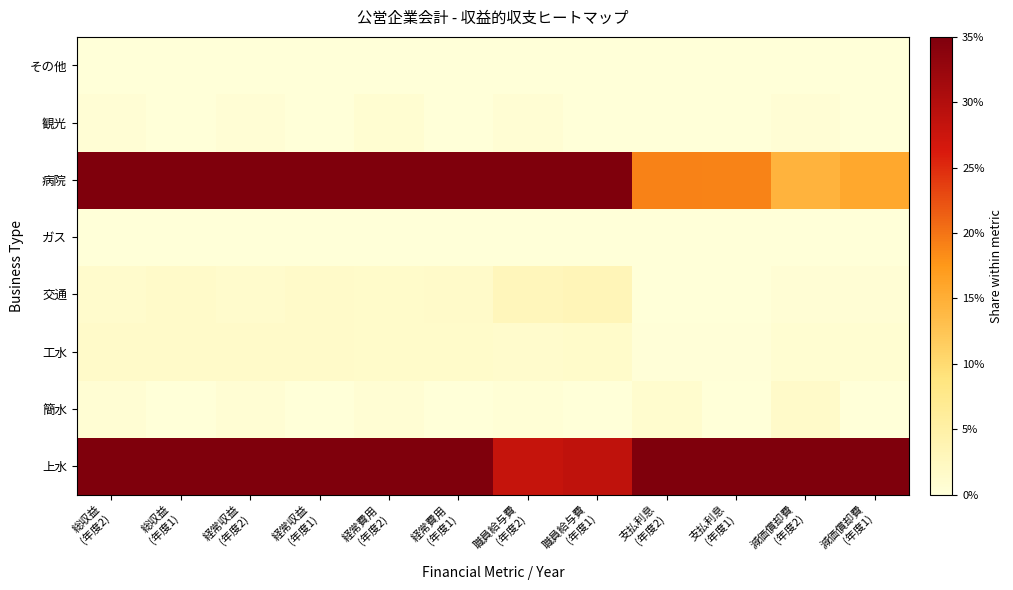

Between 経常費用
(年度1) and 減価償却費
(年度1), which is larger?

減価償却費
(年度1)